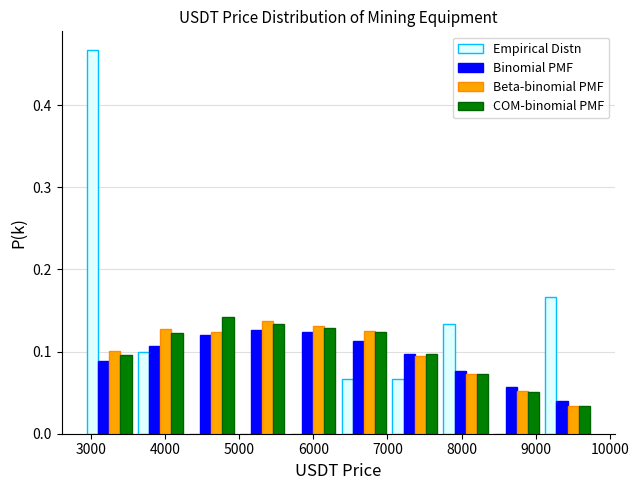

Reading left to right, transcribe this chart: for each range on the x-axis, give the height of each series' bar. Neither the bar edges nor the heights are printed on the chart, so give them approximately, as read against the axes.

2900 to 3600: Empirical Distn=0.47	Binomial PMF=0.09	Beta-binomial PMF=0.10	COM-binomial PMF=0.10
3600 to 4300: Empirical Distn=0.10	Binomial PMF=0.11	Beta-binomial PMF=0.13	COM-binomial PMF=0.12
4300 to 5000: Empirical Distn=0	Binomial PMF=0.12	Beta-binomial PMF=0.12	COM-binomial PMF=0.14
5000 to 5700: Empirical Distn=0	Binomial PMF=0.13	Beta-binomial PMF=0.14	COM-binomial PMF=0.13
5700 to 6300: Empirical Distn=0	Binomial PMF=0.12	Beta-binomial PMF=0.13	COM-binomial PMF=0.13
6300 to 7000: Empirical Distn=0.07	Binomial PMF=0.11	Beta-binomial PMF=0.13	COM-binomial PMF=0.12
7000 to 7700: Empirical Distn=0.07	Binomial PMF=0.10	Beta-binomial PMF=0.09	COM-binomial PMF=0.10
7700 to 8400: Empirical Distn=0.13	Binomial PMF=0.08	Beta-binomial PMF=0.07	COM-binomial PMF=0.07
8400 to 9100: Empirical Distn=0	Binomial PMF=0.06	Beta-binomial PMF=0.05	COM-binomial PMF=0.05
9100 to 9800: Empirical Distn=0.17	Binomial PMF=0.04	Beta-binomial PMF=0.03	COM-binomial PMF=0.03